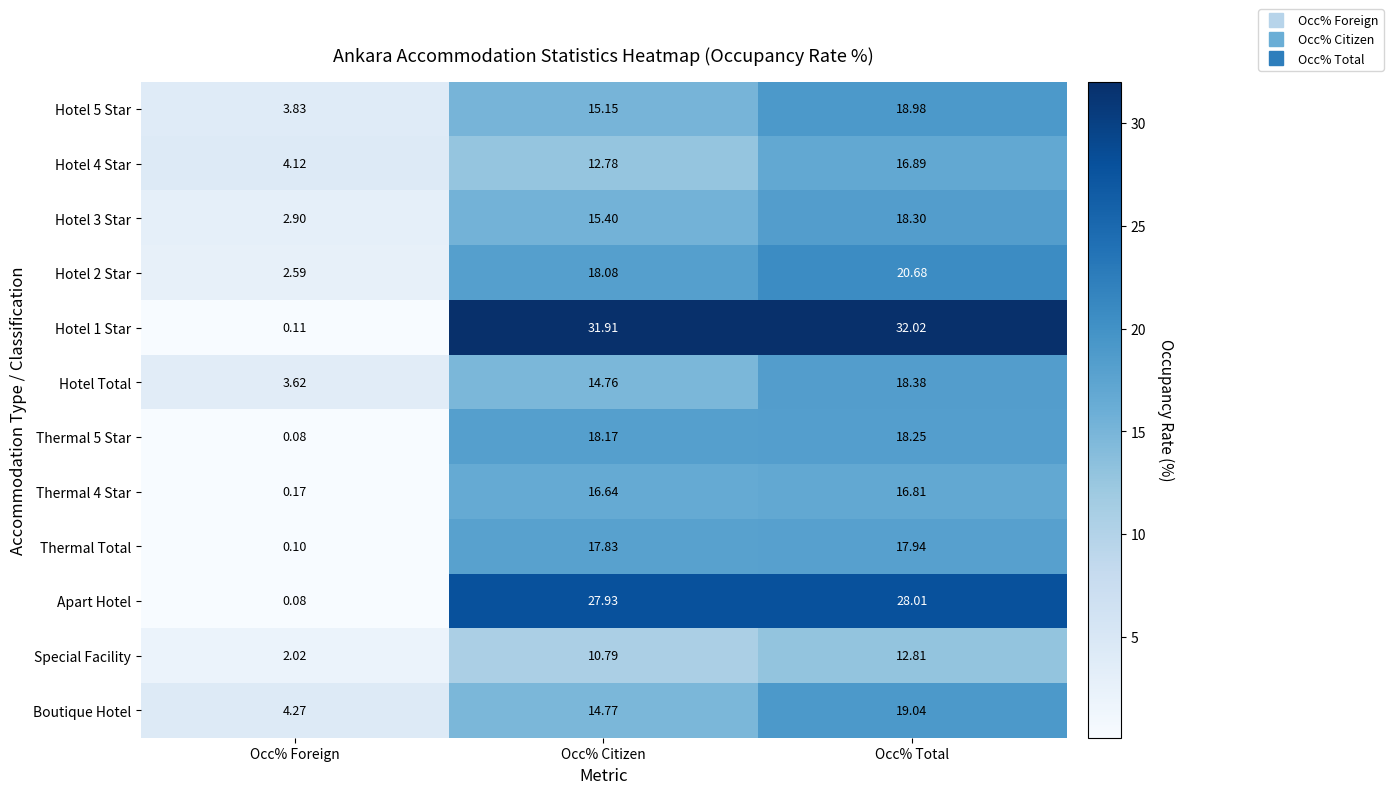

At which label is Thermal Total closest to 9?

Occ% Citizen